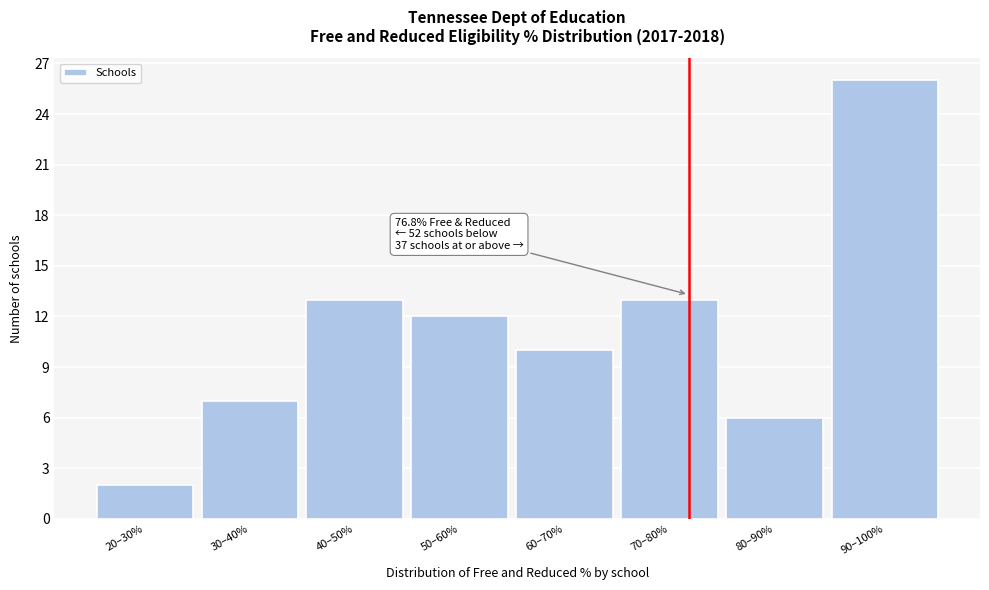

Reading left to right, transcribe all the data shown in this chart.

20–30%=2	30–40%=7	40–50%=13	50–60%=12	60–70%=10	70–80%=13	80–90%=6	90–100%=26